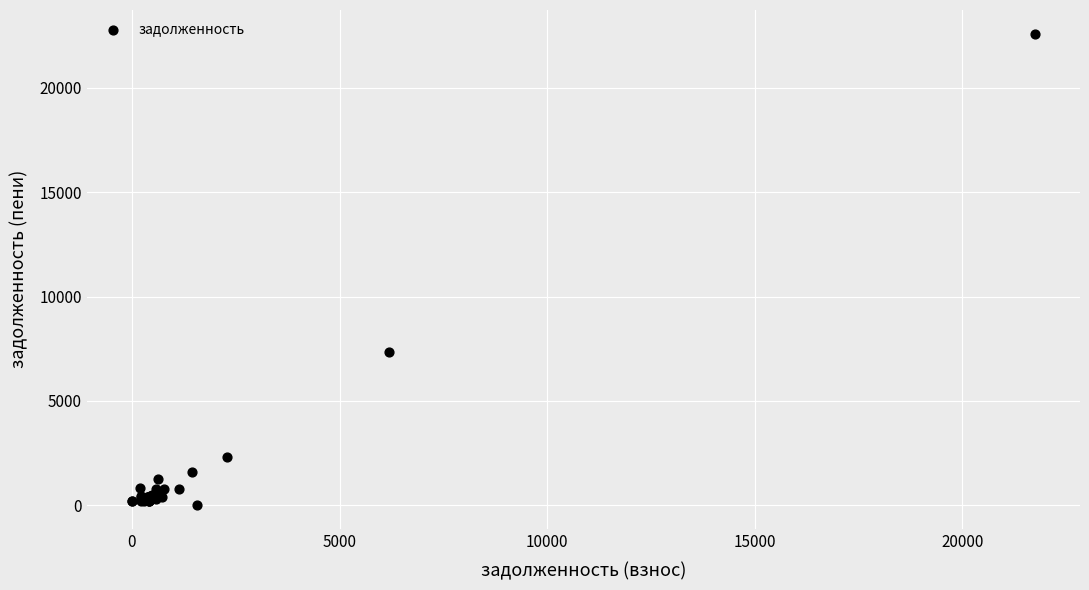

What Y value in the scatter plot is closest to 11302?

7344.6